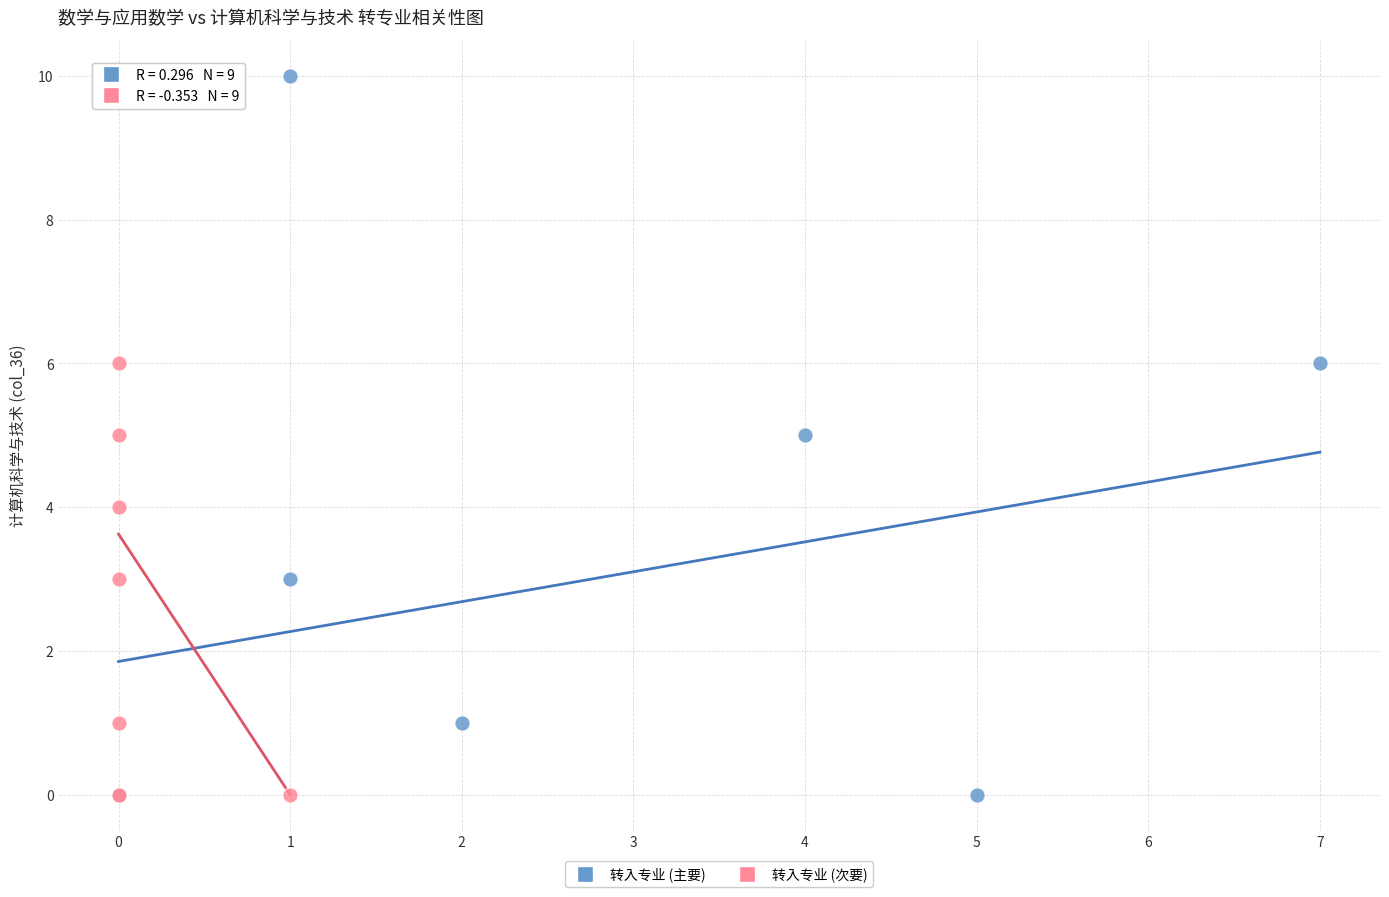

What are all the series names shown in the legend?

转入专业 (主要), 转入专业 (次要)